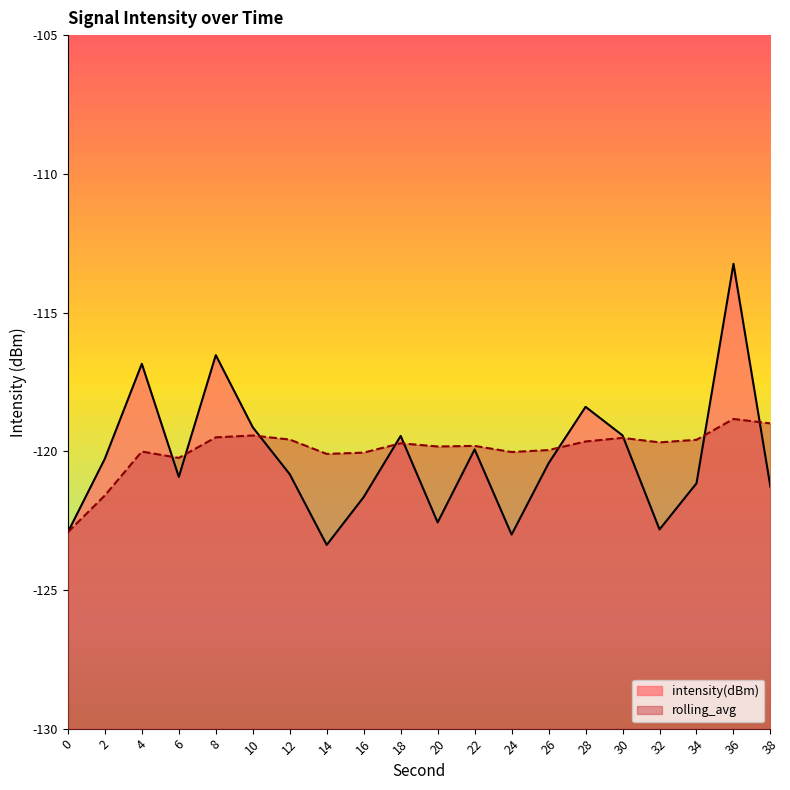

Rank the series by their maximum value, from lowest to highest.

rolling_avg, intensity(dBm)